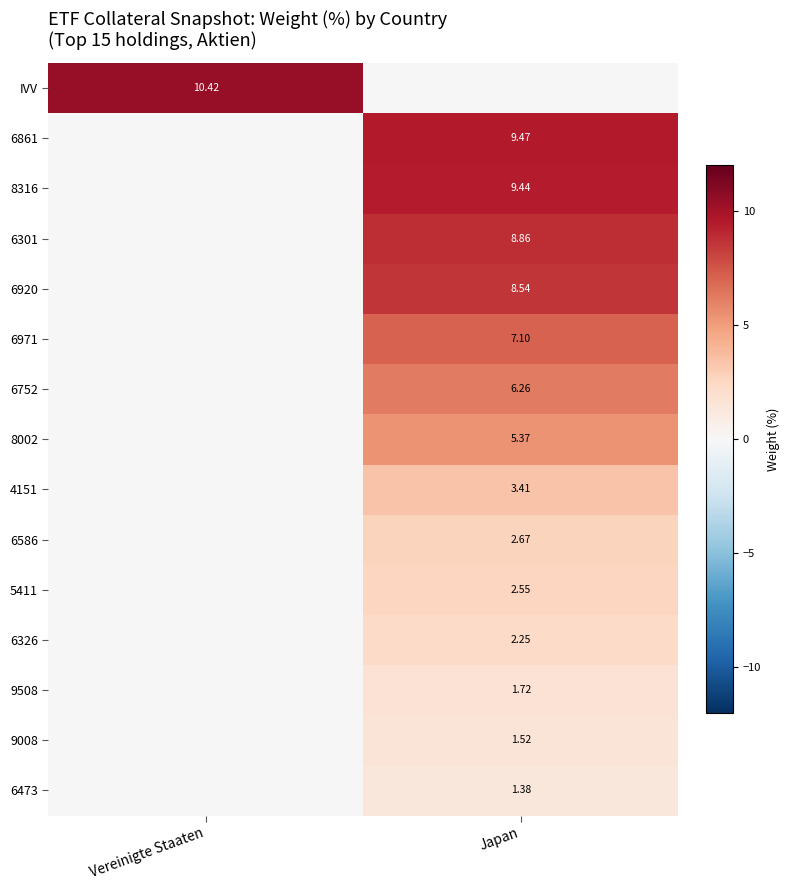

Rank the series by their maximum value, from lowest to highest.

6473, 9008, 9508, 6326, 5411, 6586, 4151, 8002, 6752, 6971, 6920, 6301, 8316, 6861, IVV